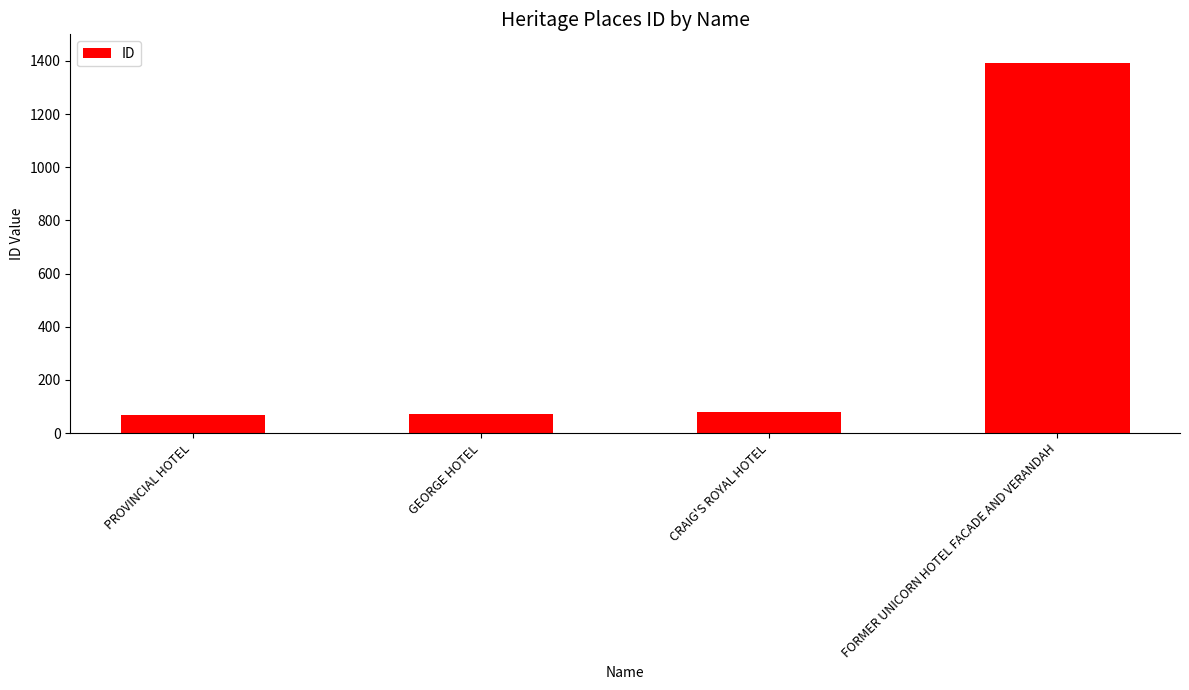

What is the difference between the maximum and minimum values?

1328